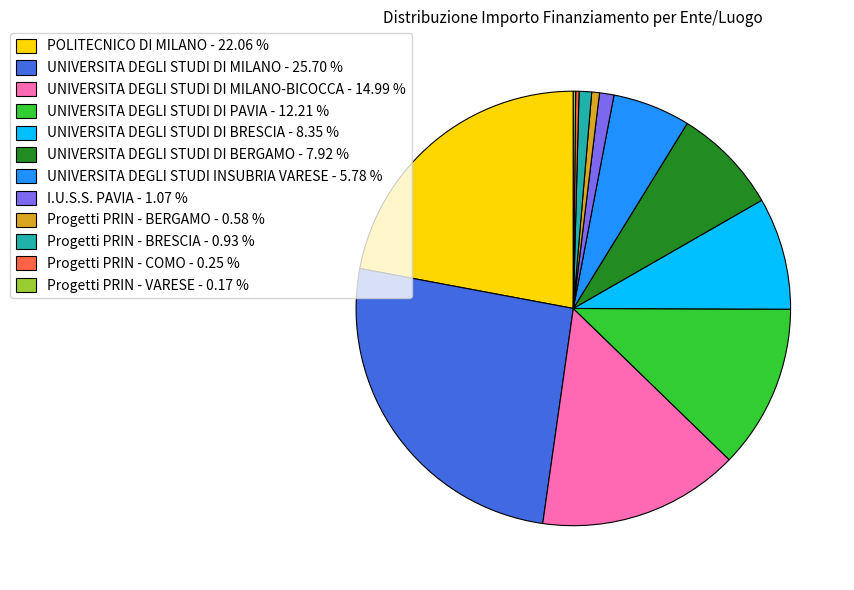

Is there a majority slice in this chart?

No